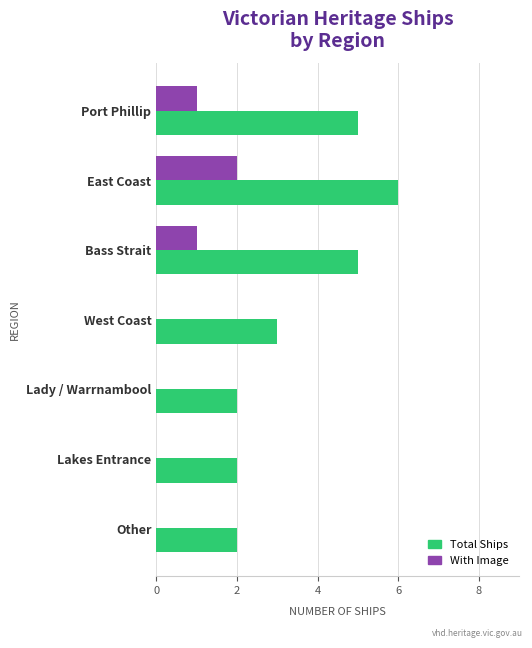

How many data points does each series have?

7